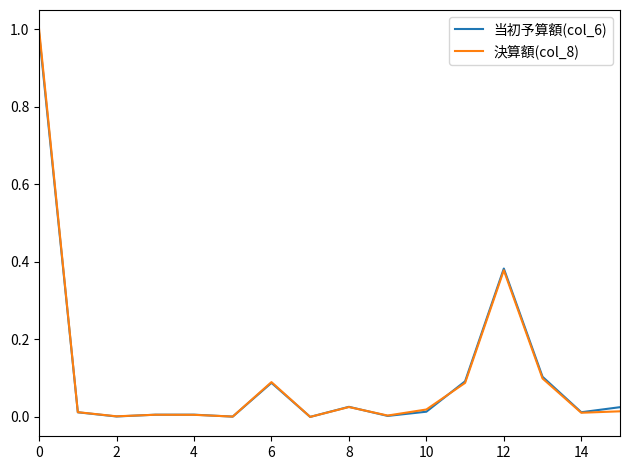

Which series ends up on top after the final intersection of 当初予算額(col_6) and 決算額(col_8)?

当初予算額(col_6)